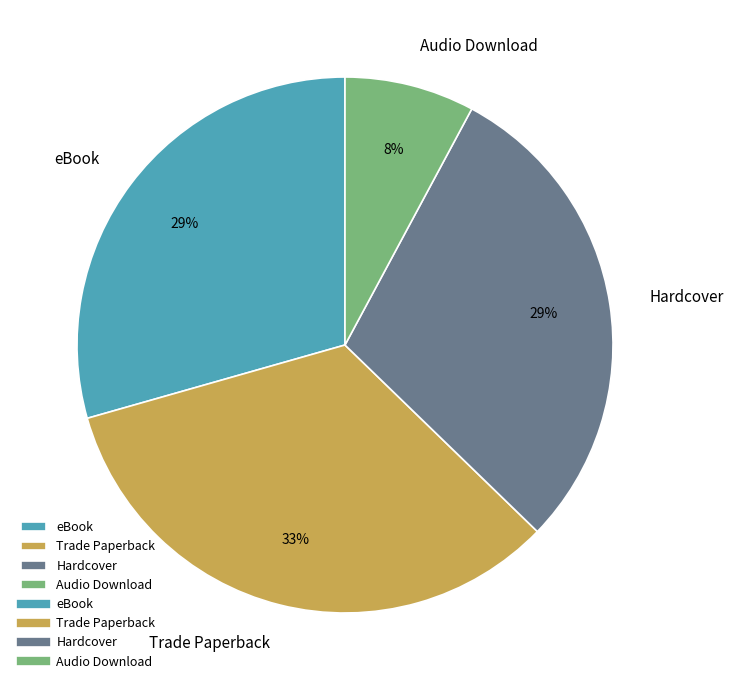

Is there any slice that represents more than half of the pie?

No